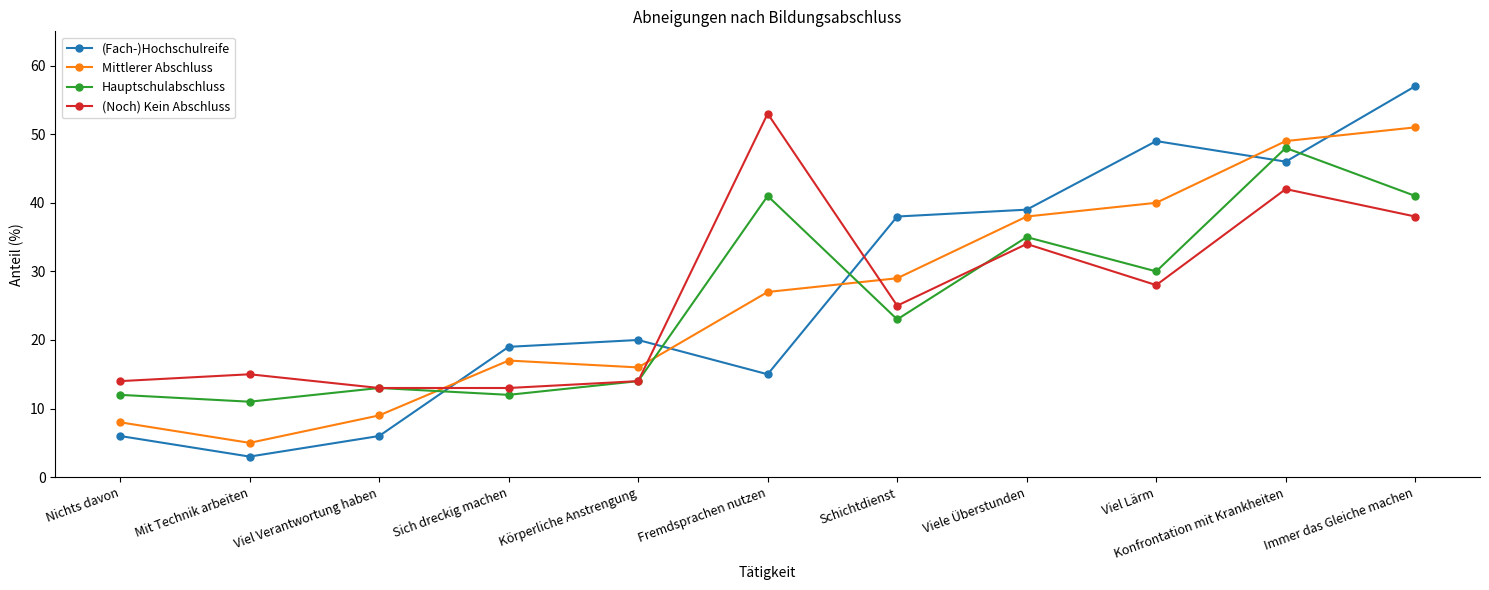

What are all the series names shown in the legend?

(Fach-)Hochschulreife, Mittlerer Abschluss, Hauptschulabschluss, (Noch) Kein Abschluss